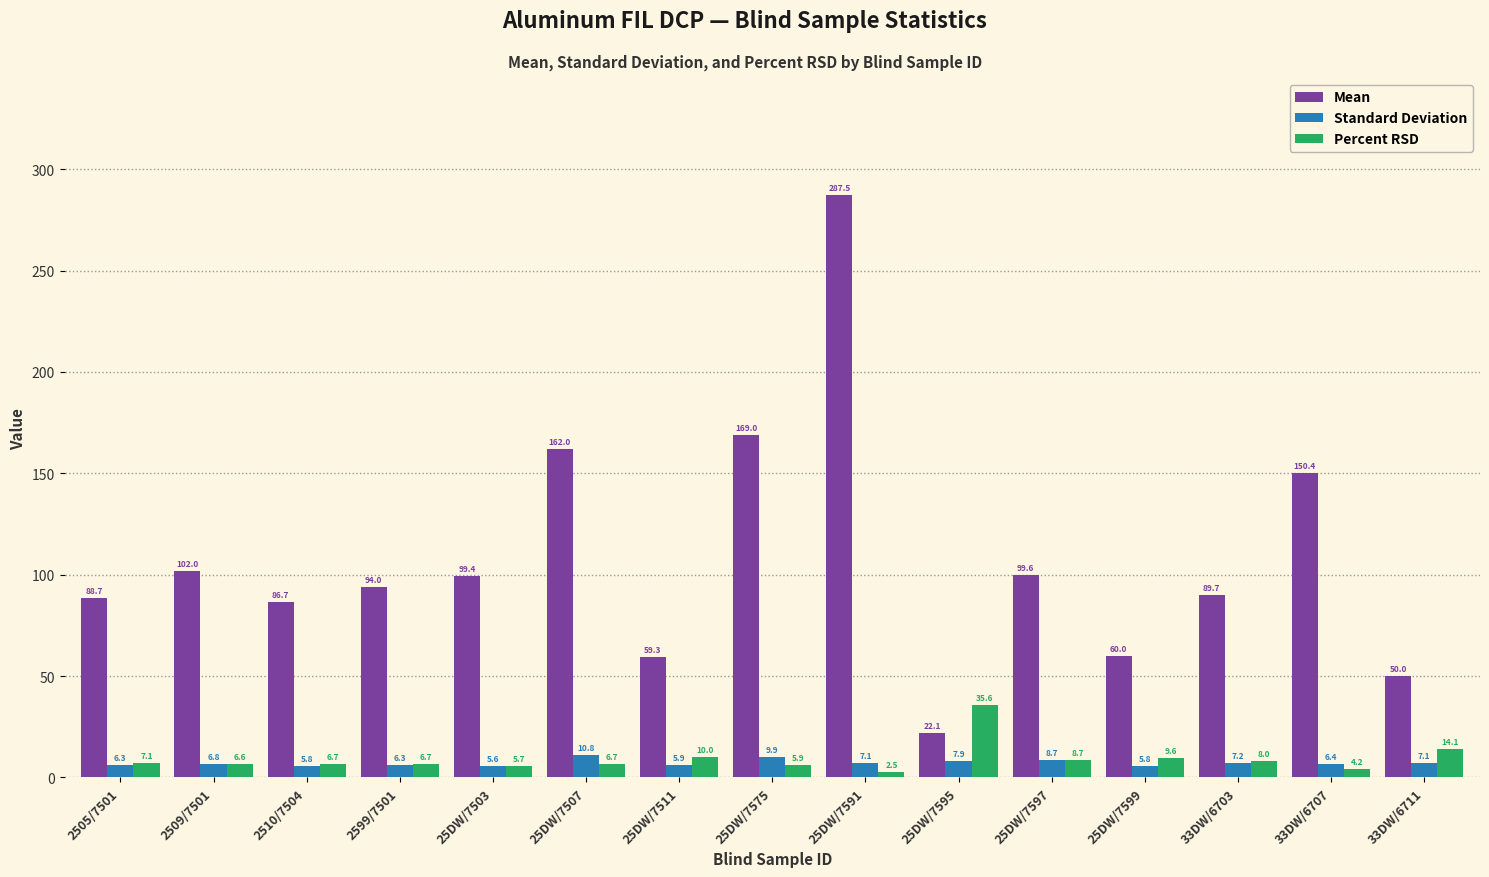

What is the difference between the second highest and minimum values in the Mean series?

146.9